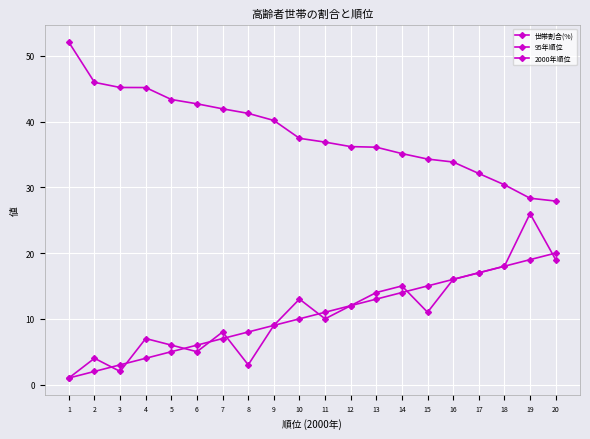

At which label does 95年順位 first exceed 11?

10